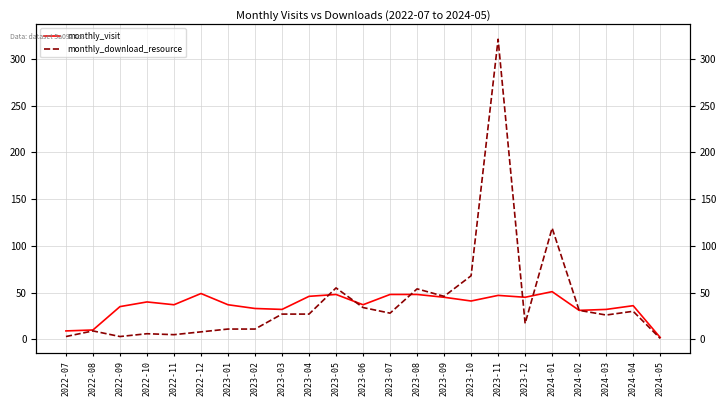

True or false: monthly_download_resource has a value of 17 at 2023-12.

True